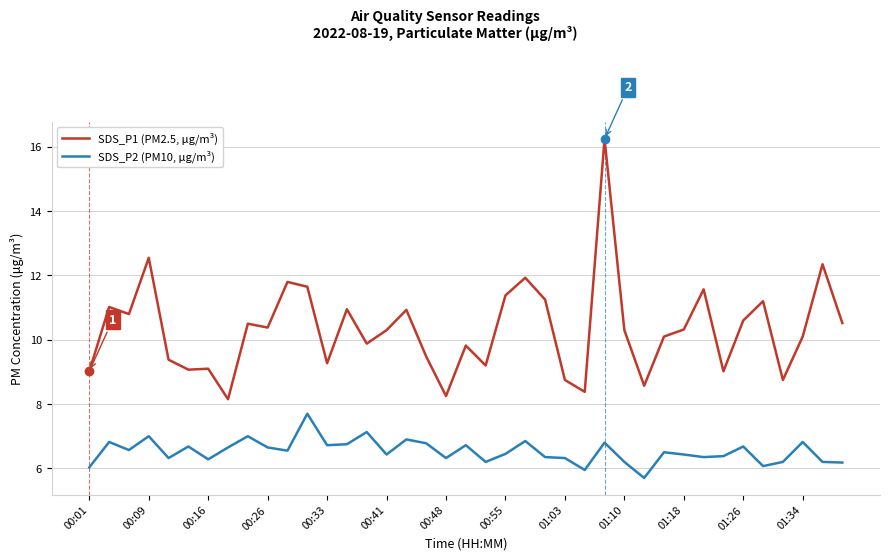

How many categories are shown in the chart?

39